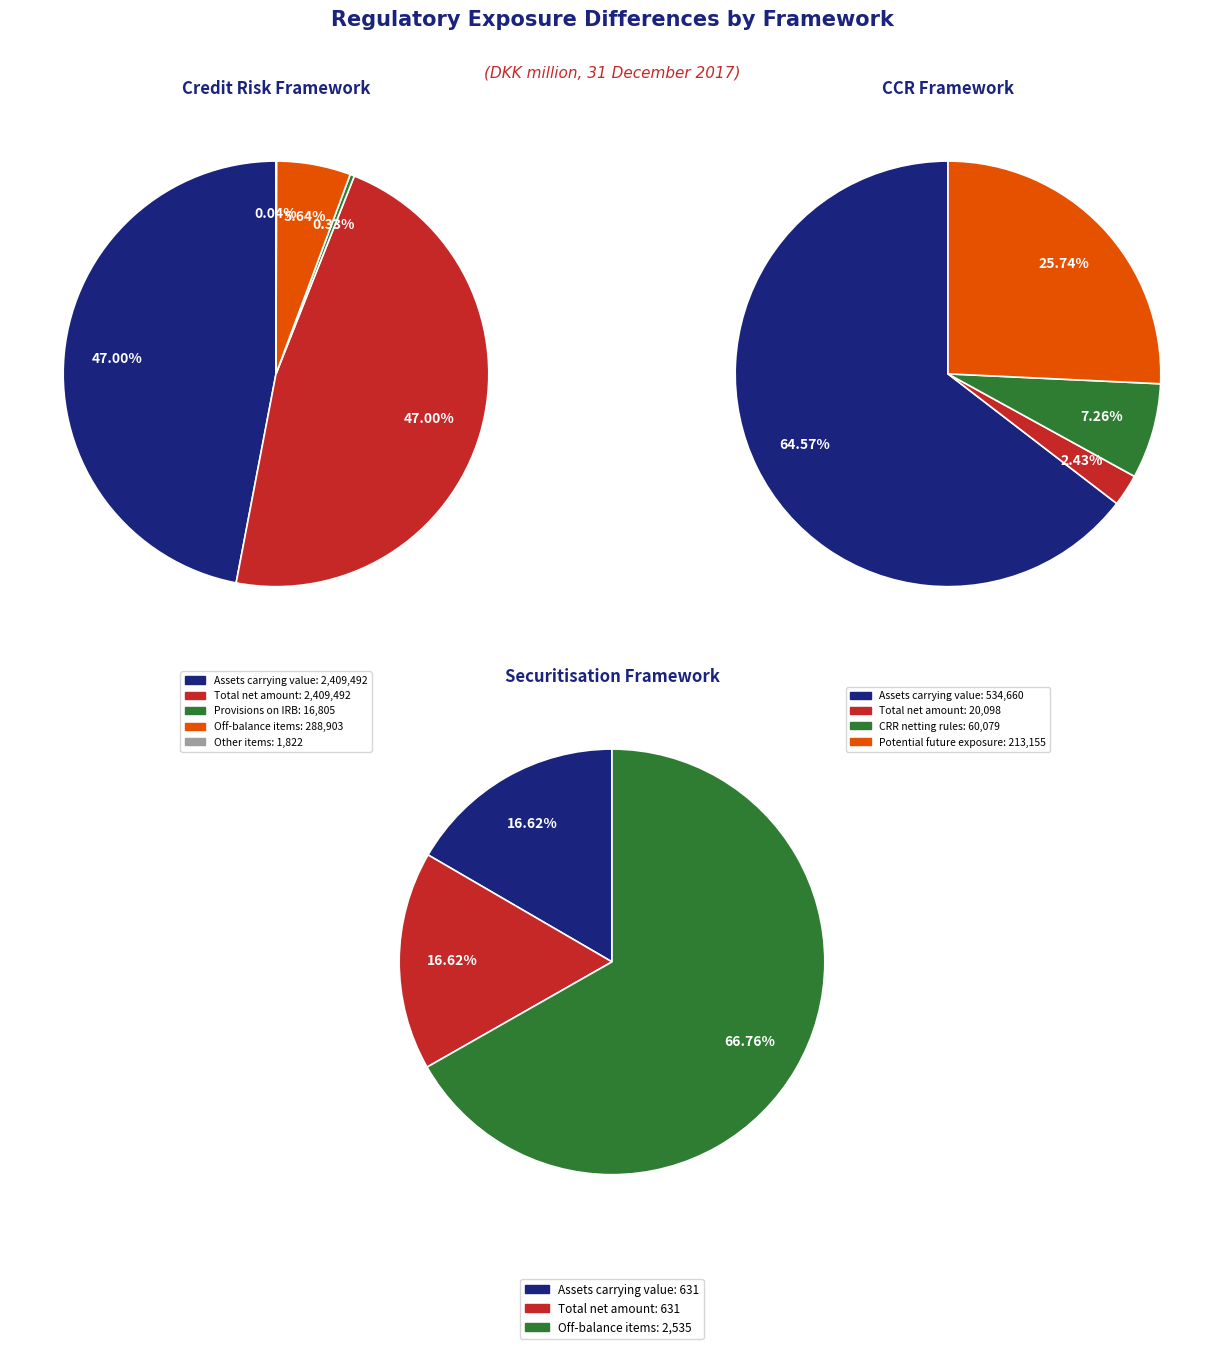

Rank the series by their average value, from highest to lowest.

Credit risk framework, CCR framework, Securitisation framework